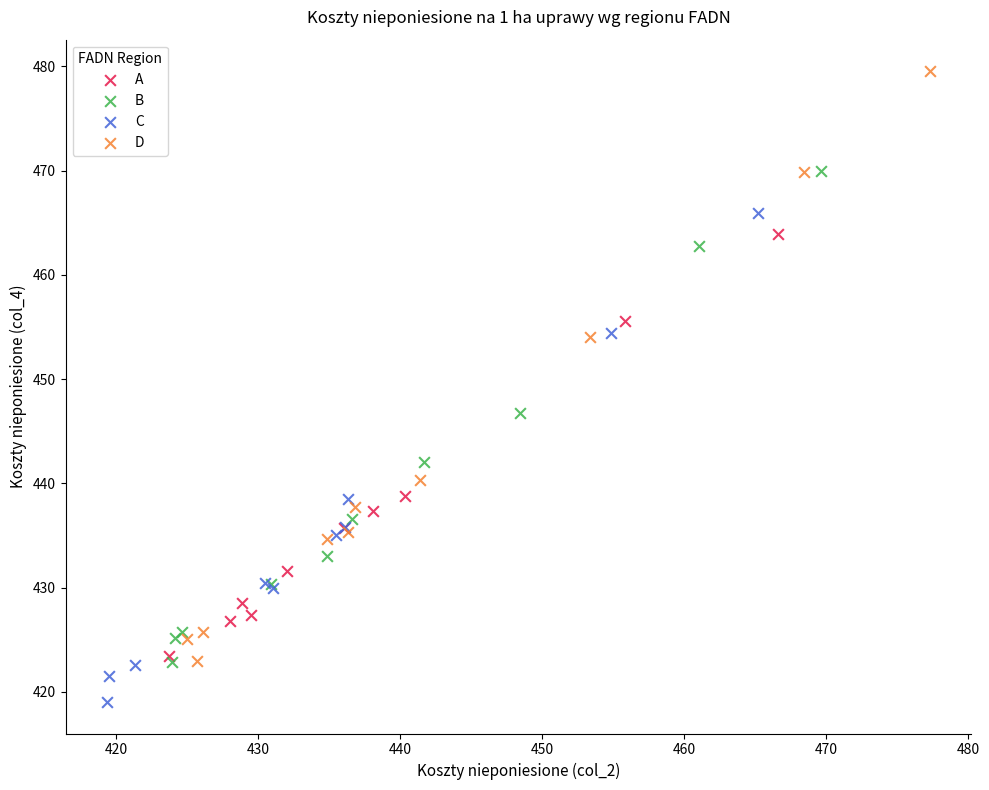

Which series has the widest spread of Y values?

D